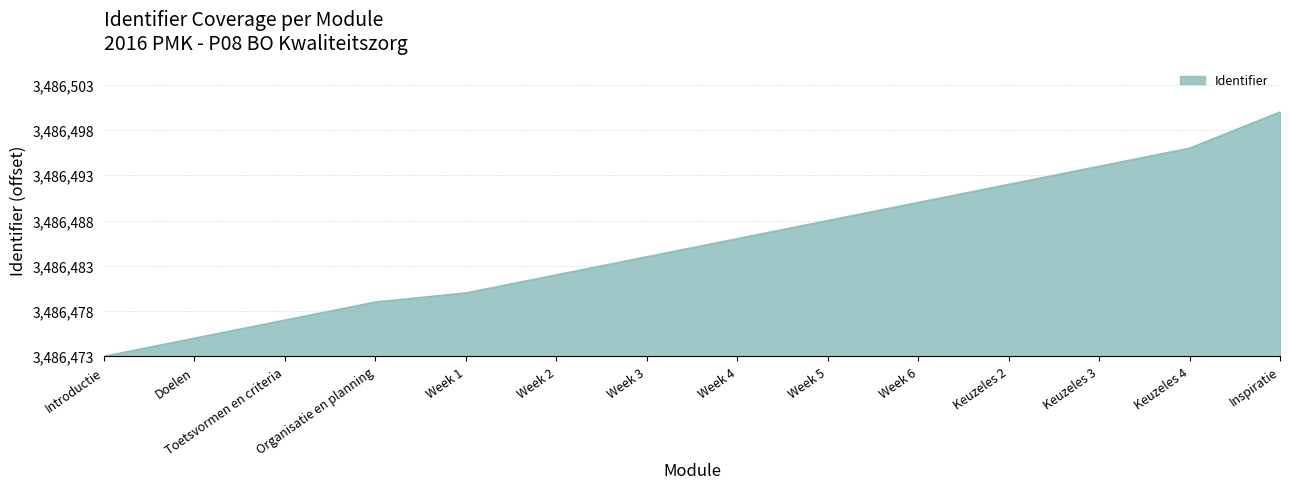

Which category has the highest value across all series?

Inspiratie